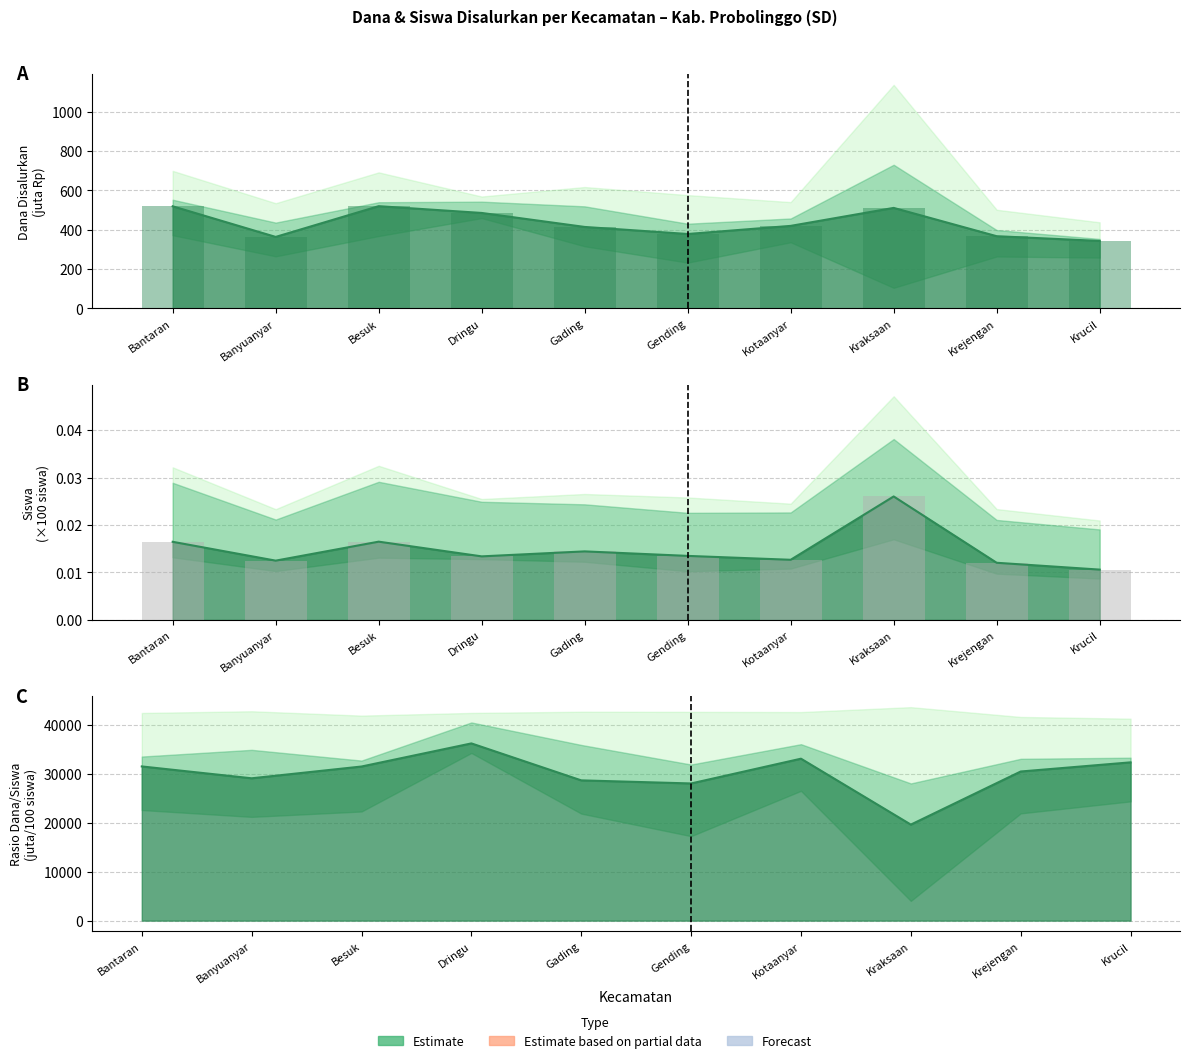

Which category has the highest value in the Siswa Disalurkan (bars) series?

Kraksaan